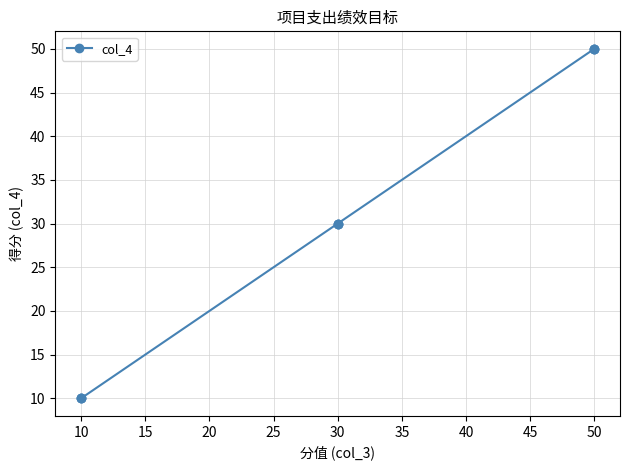

Is it true that the value at 40 is 14?

False